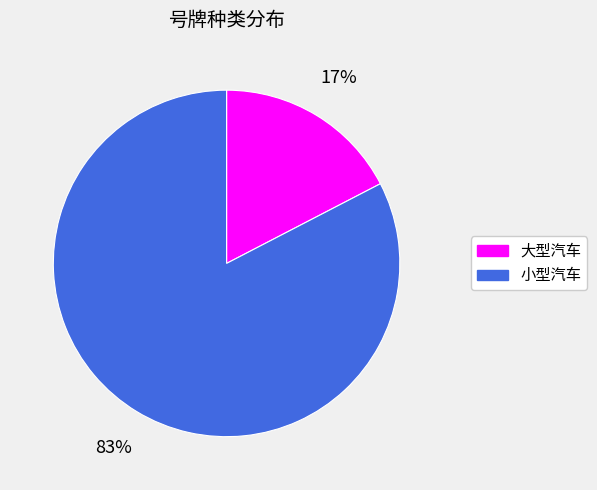

To the nearest percent, what is the average slice percentage?

50%